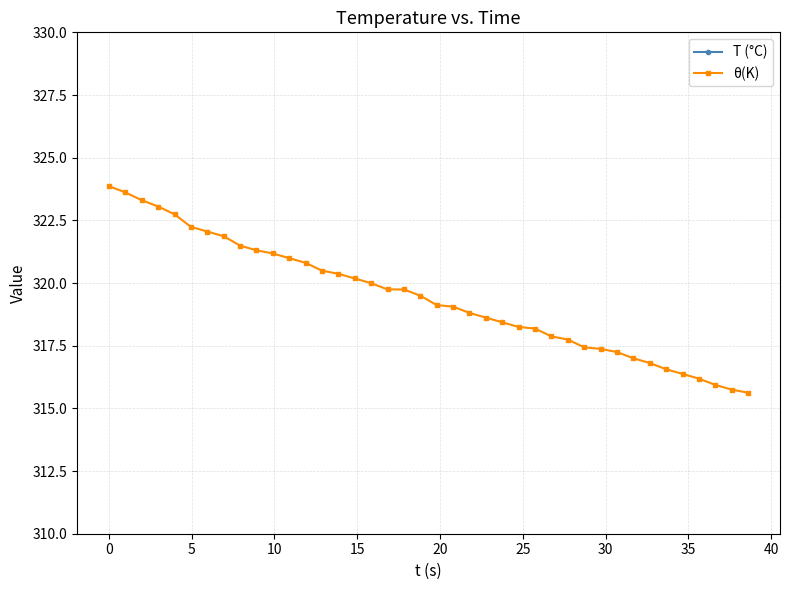

What is the highest value of the θ(K) series?

323.9